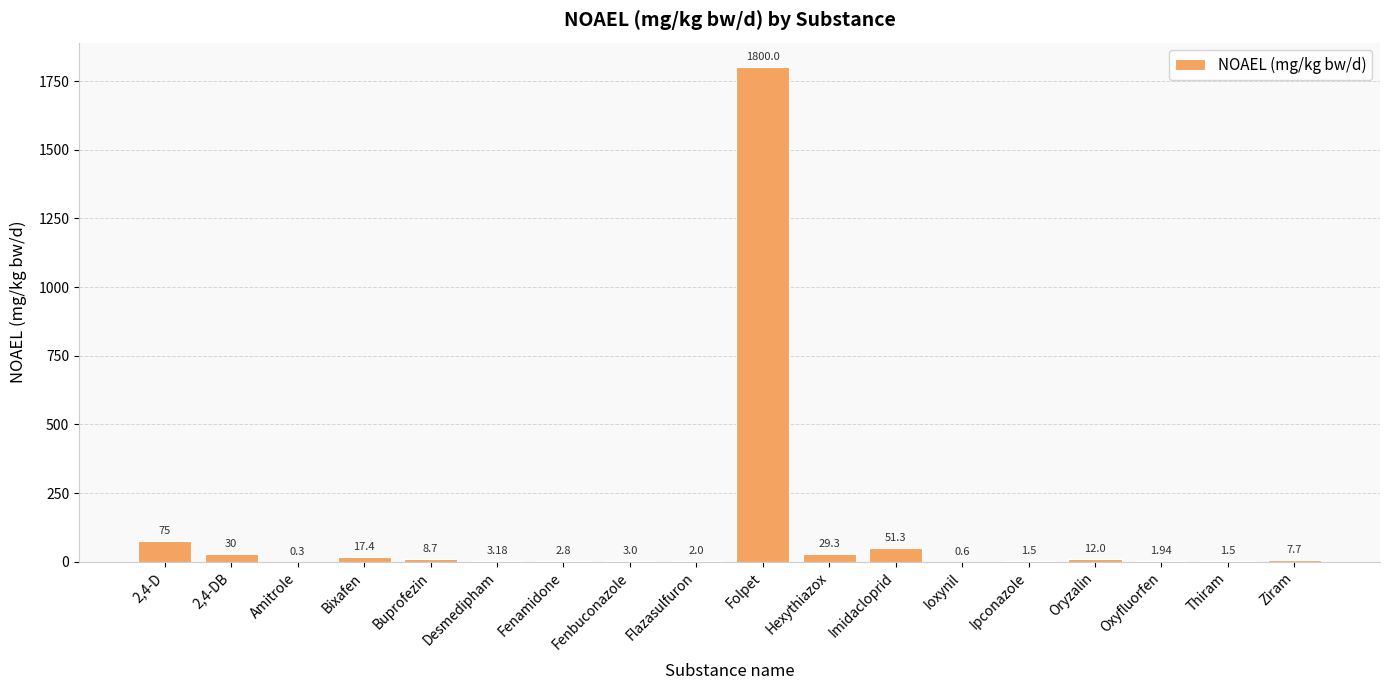

Which has a higher value, Buprofezin or Flazasulfuron?

Buprofezin